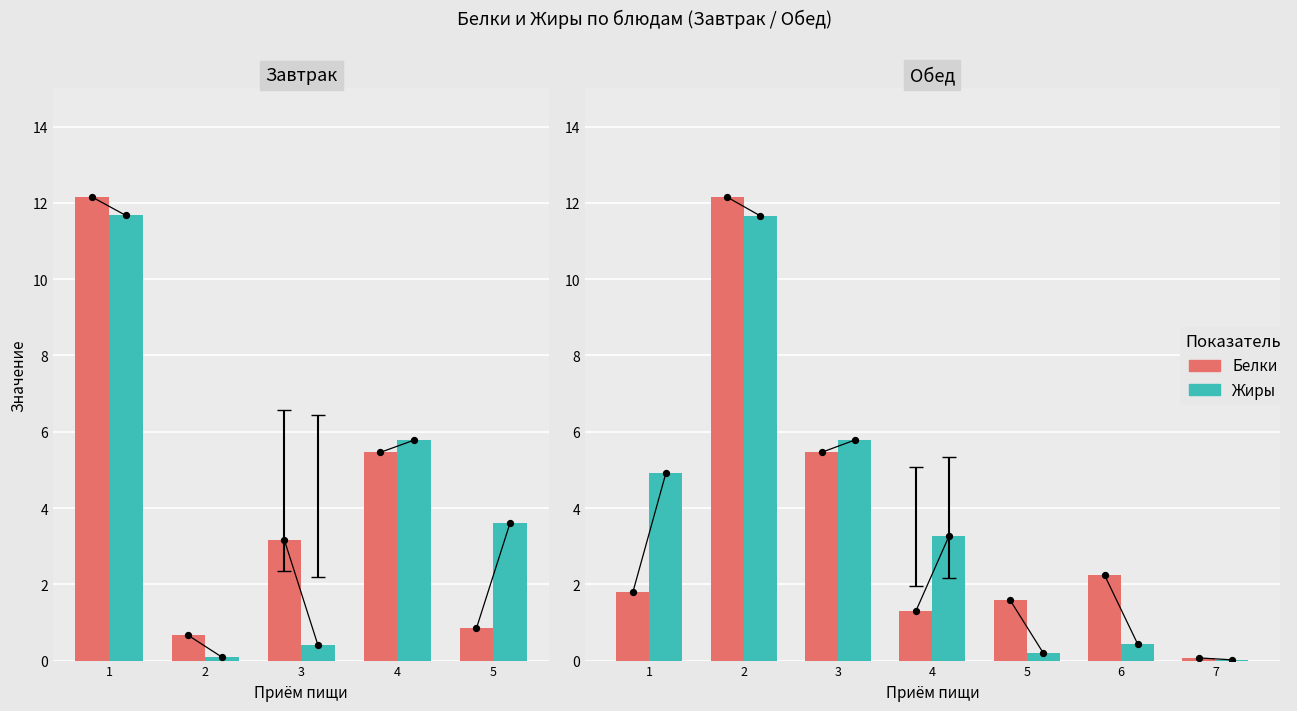

Which series reaches the minimum Y coordinate?

Жиры